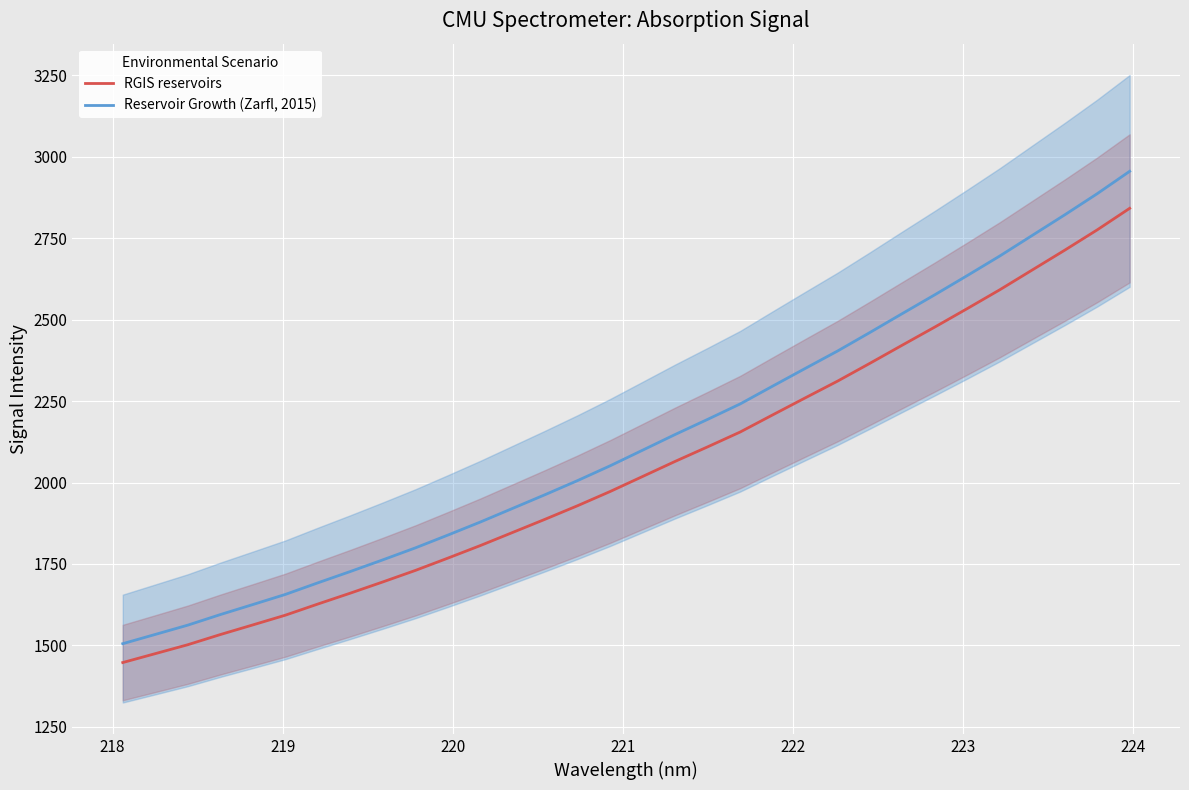

True or false: RGIS reservoirs and Reservoir Growth (Zarfl, 2015) cross at least once.

False